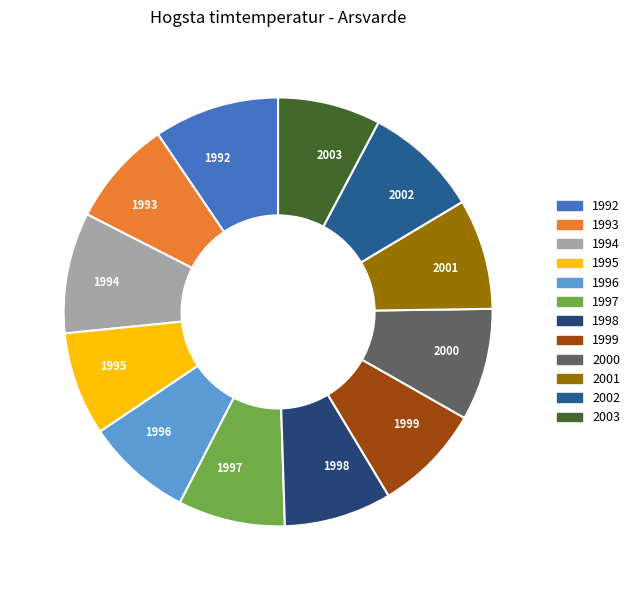

How many segments does this pie chart have?

12